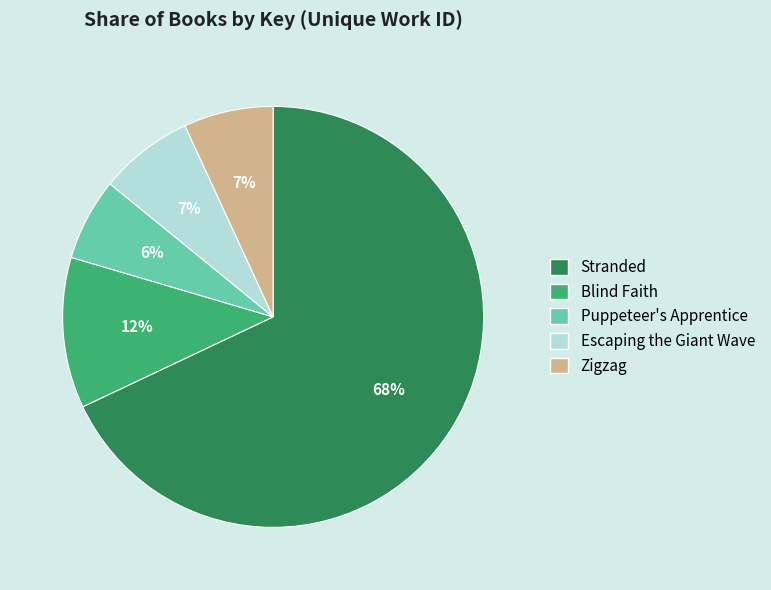

Count the number of slices in the pie.

5